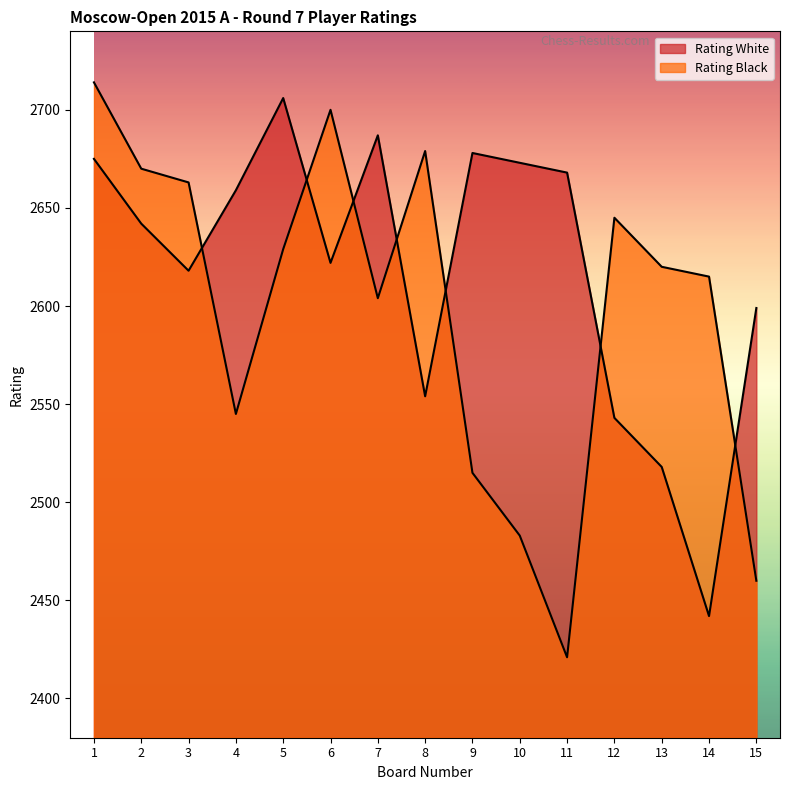

What is the average value of the Rating Black series?

2598